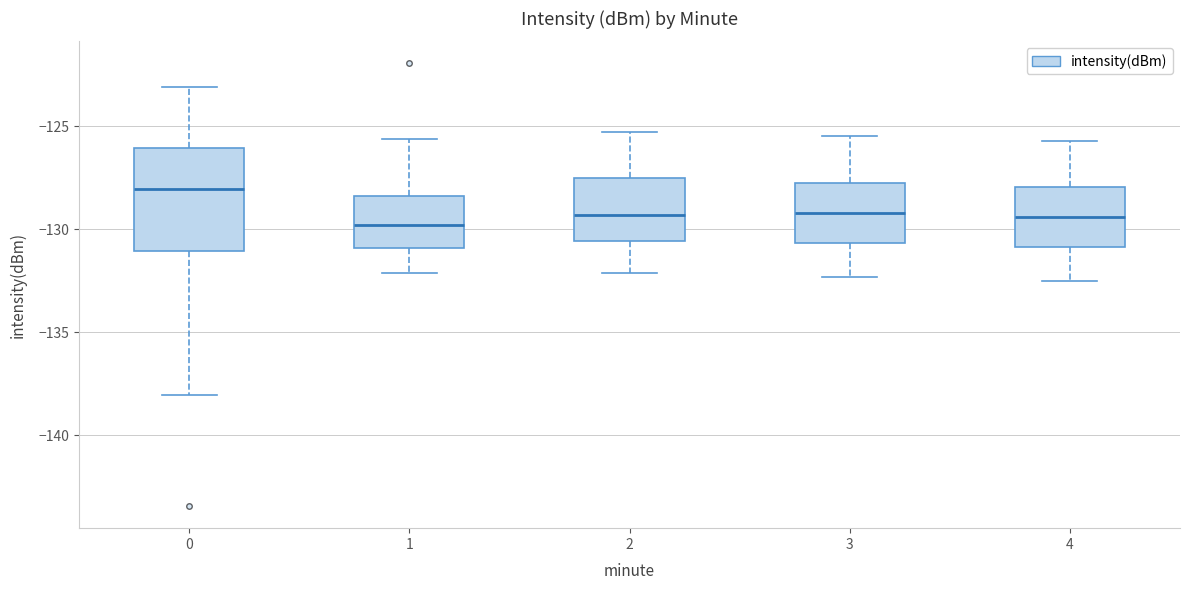

Where does the upper whisker of the box at x = 3 end on the y-axis? The values are not printed on the chart, so give them approximately, as read against the axis.

-125.5